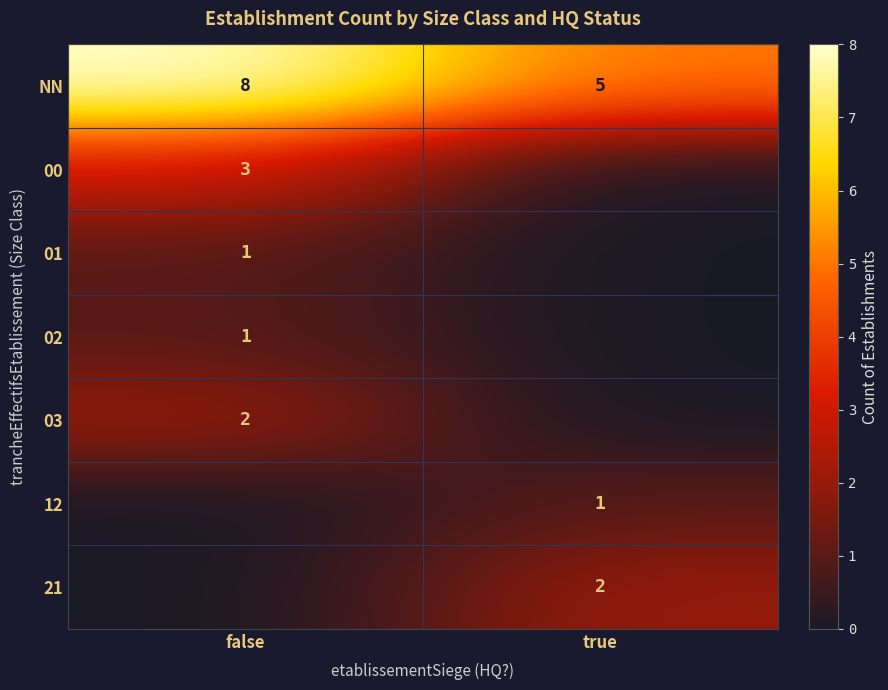

Which category has the lowest value across all series?

true